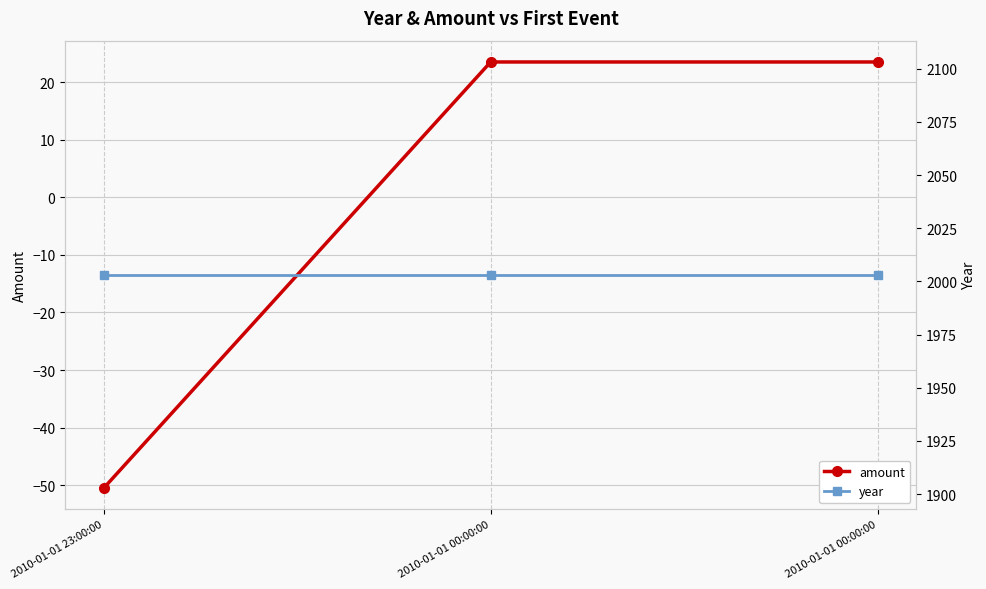

What is the lowest value of the amount series?

-50.5